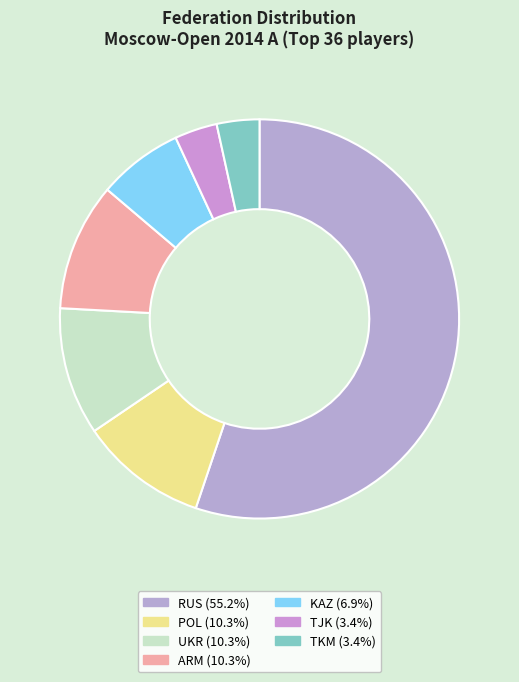

Approximately how many times larger is the value at TJK compared to UKR?

0.3